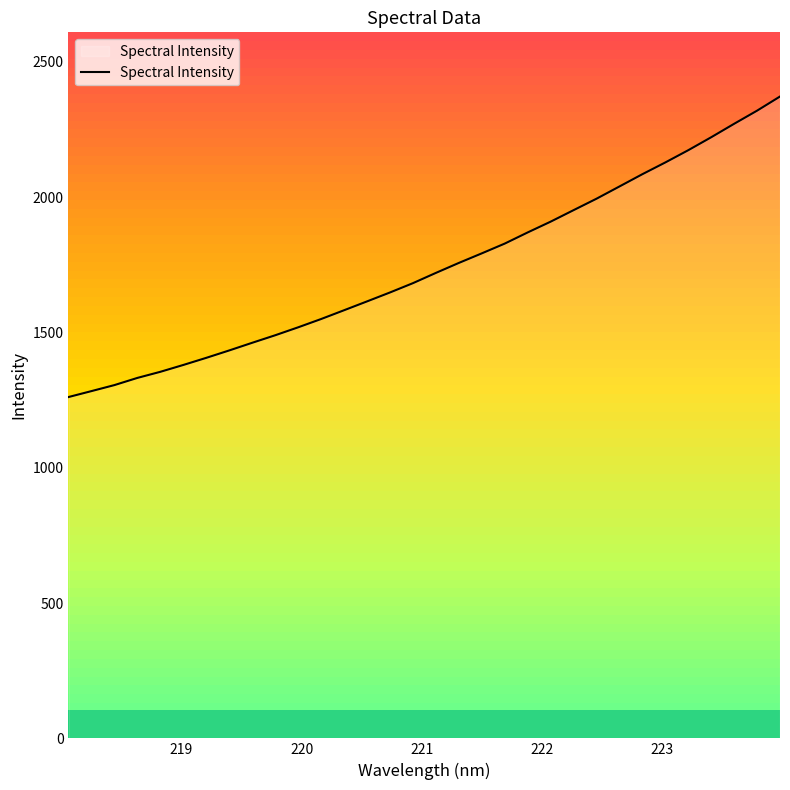

What is the lowest value of the Spectral Intensity series?

1261.3